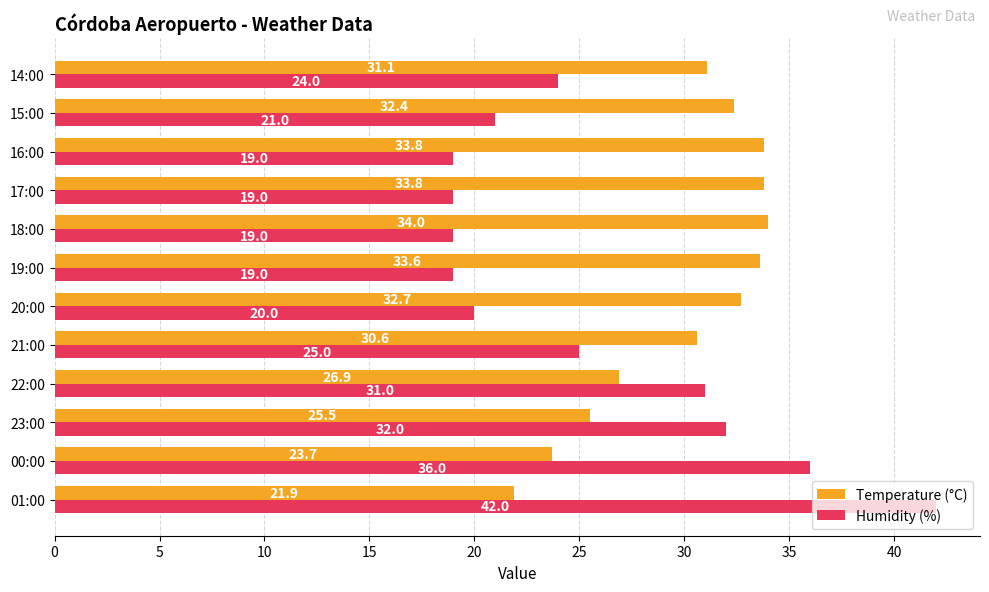

Between 20:00 and 16:00, which series saw the biggest shift?

Temperature (°C)